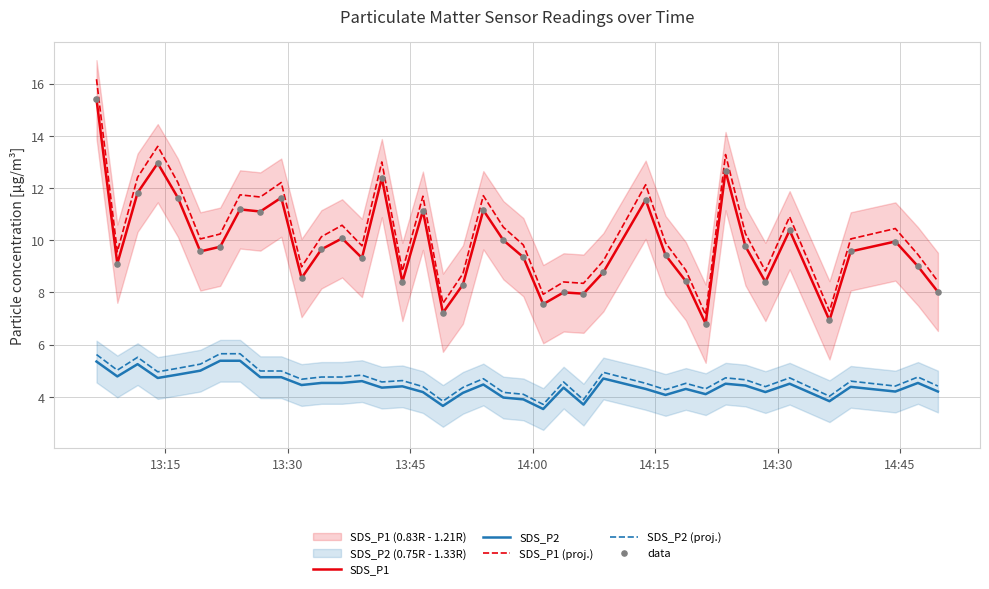

Which series contains the highest Y value?

SDS_P1 (proj.)